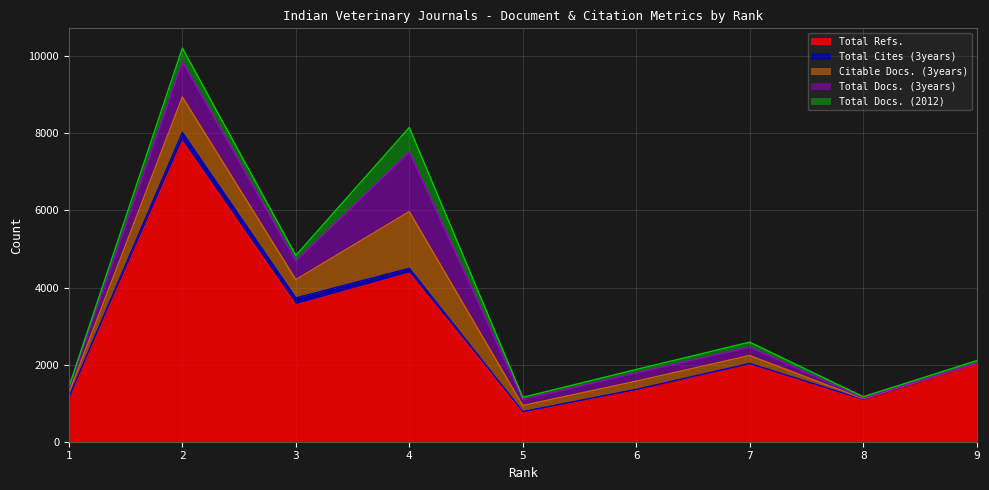

The value of Total Docs. (3years) at 3 is 482. True or false?

True